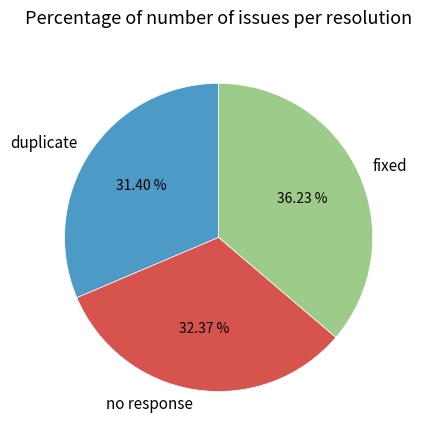

To the nearest percent, what is the difference between the largest and smallest slice percentages?

5%